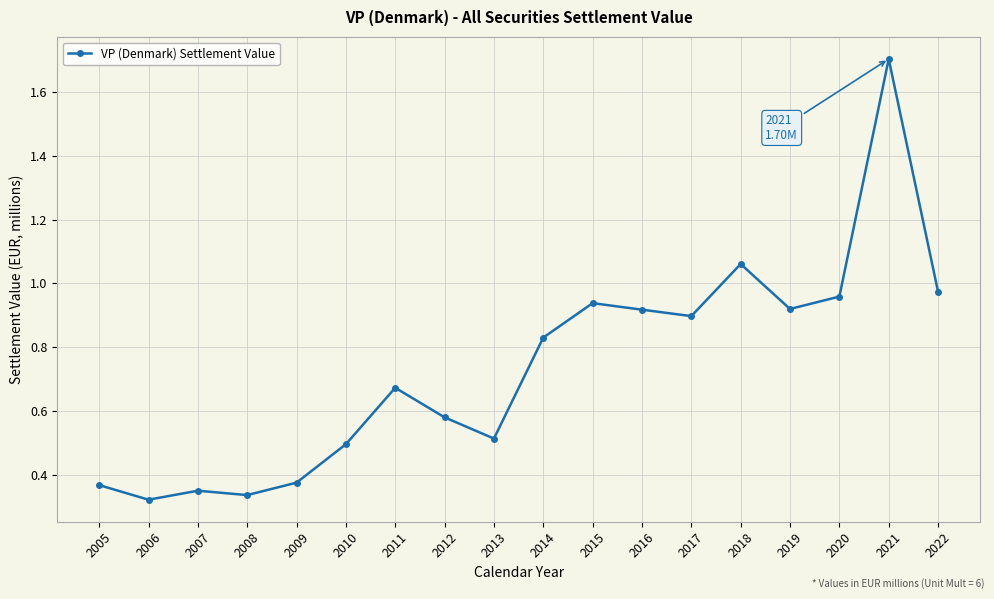

What is the sum of all values?

13.2